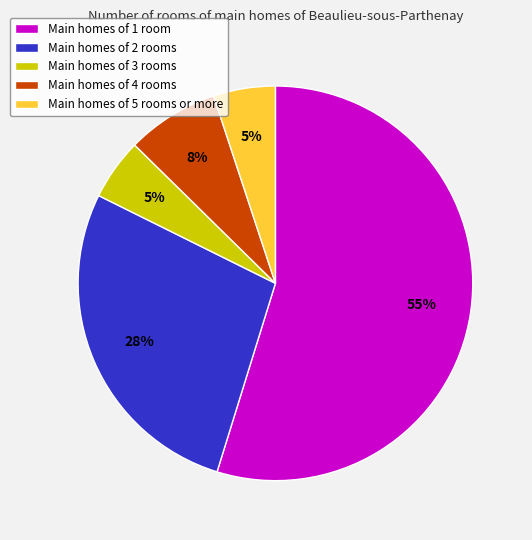

Which category has the biggest portion of the pie?

Main homes of 1 room